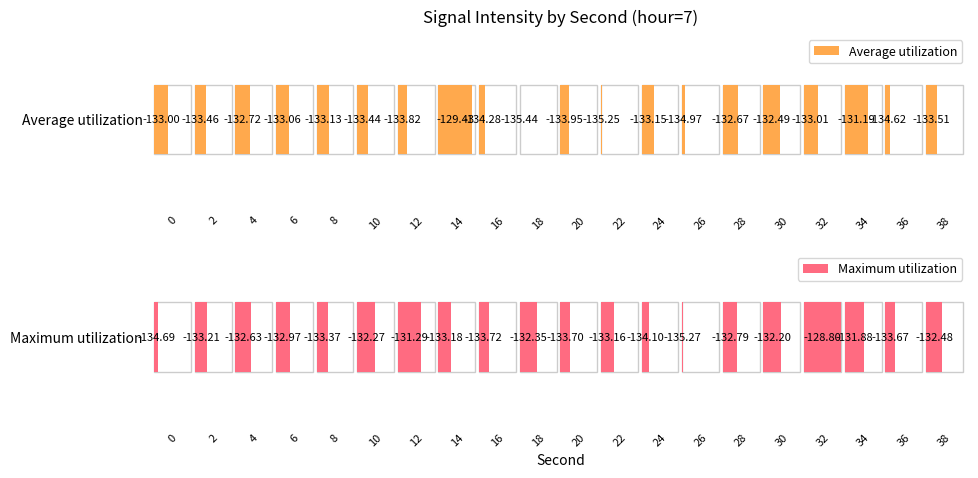

Which series has the largest total across all categories?

Maximum utilization